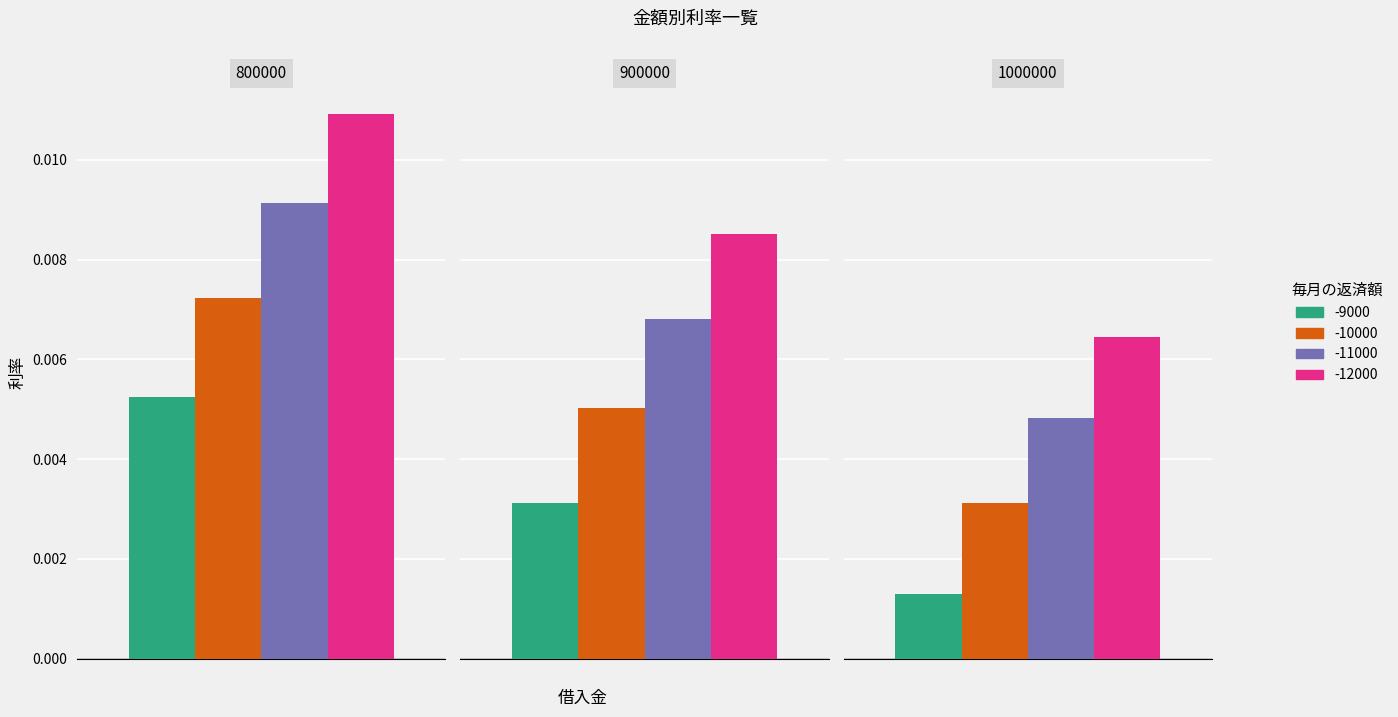

The -10000 series shows 0.0 at 1000000. True or false?

True